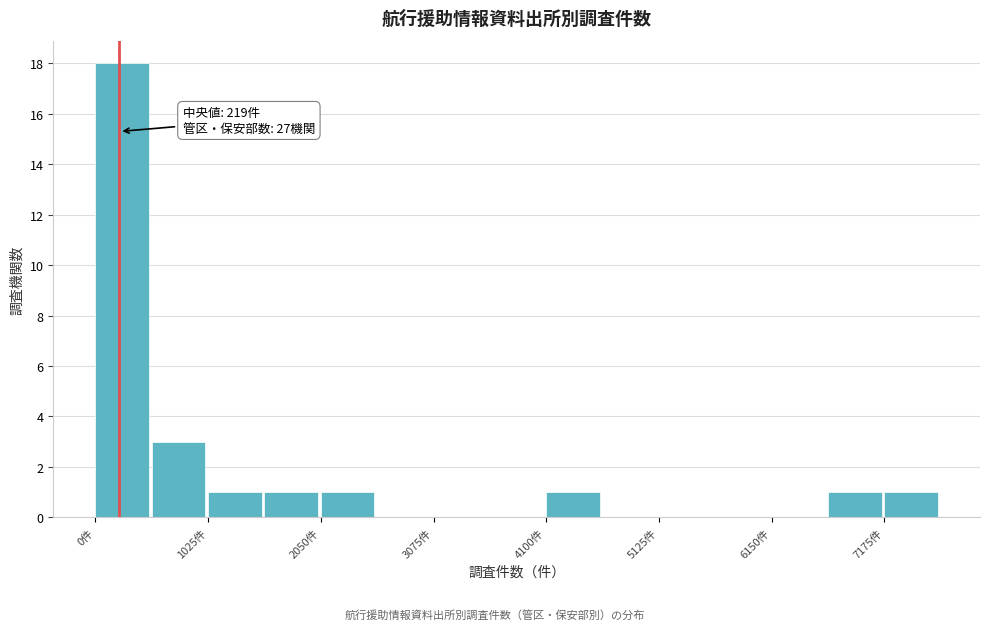

Read against the x-axis, roughly where is the centre of the tallest bar?

200